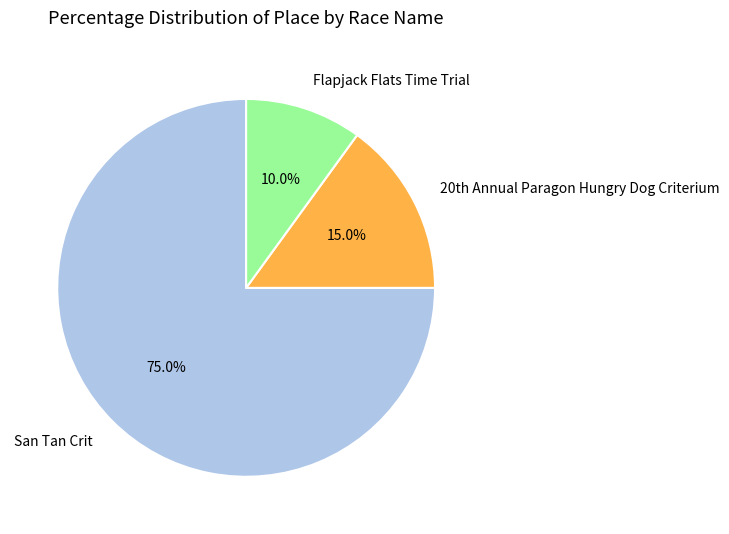

Count the number of slices in the pie.

3